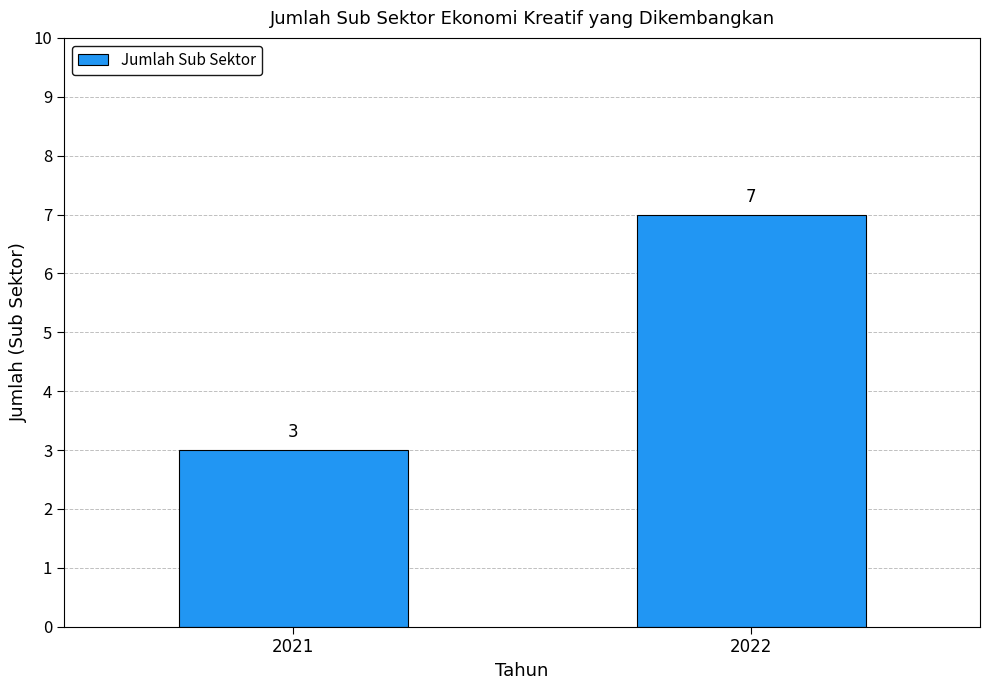

What is the difference between the maximum and minimum values?

4